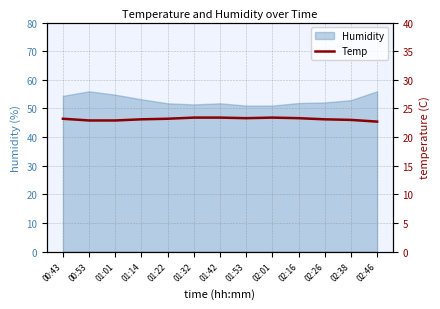

Rank the categories by value from lowest to highest.

02:46, 00:53, 01:01, 02:38, 01:14, 02:26, 00:43, 01:22, 01:53, 02:16, 01:32, 01:42, 02:01